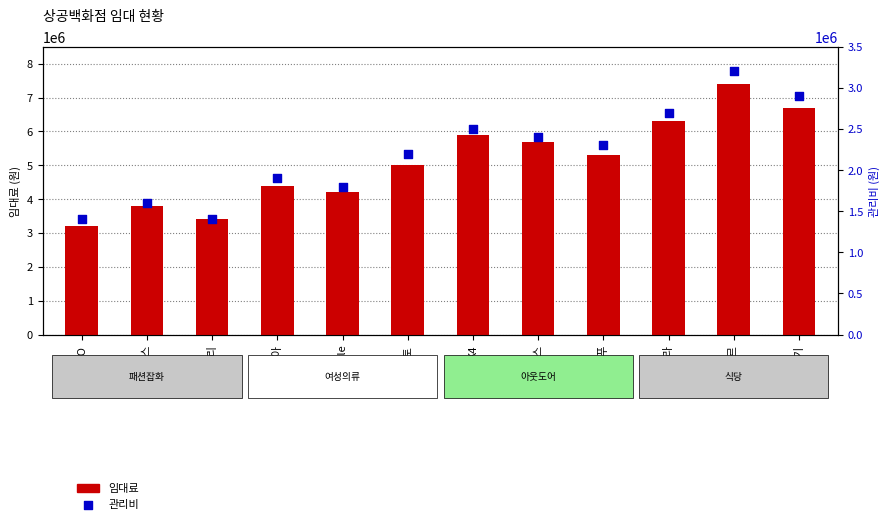

At how many categories does at least one series exceed 3253081?

11